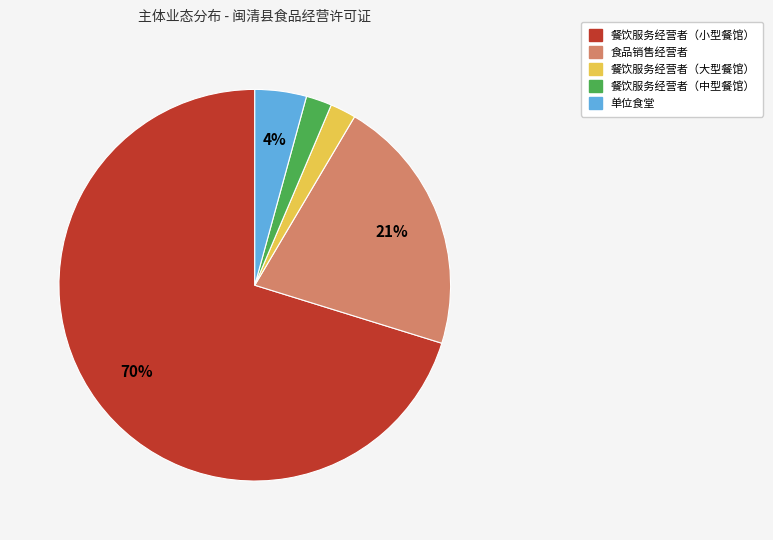

Approximately how many times larger is the value at 单位食堂 compared to 餐饮服务经营者（中型餐馆）?

2.0